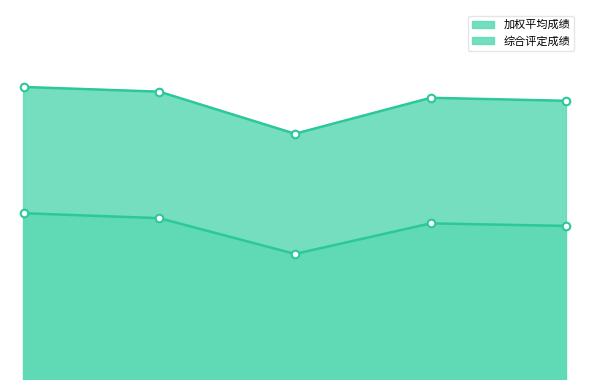

At which category is the sum across all series the highest?

1